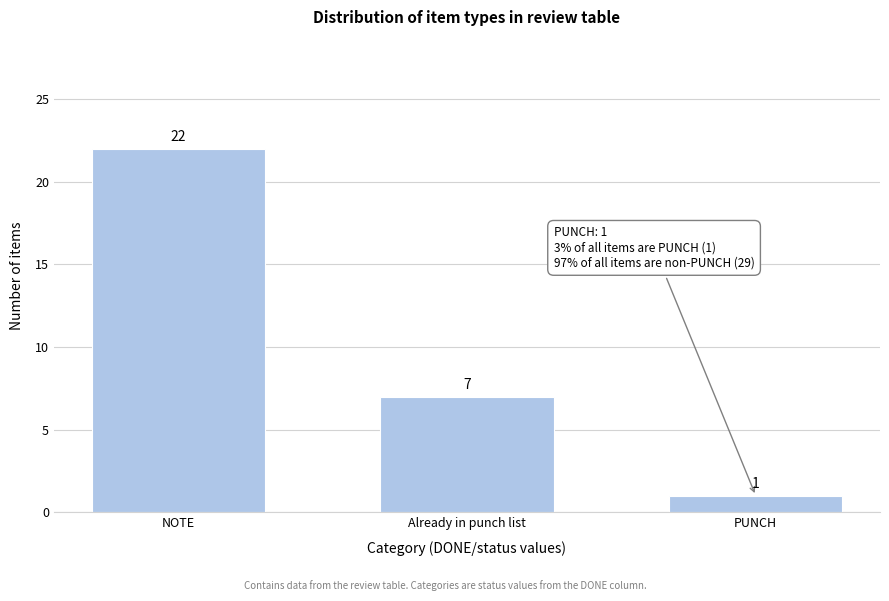

Reading left to right, transcribe all the data shown in this chart.

NOTE=22	Already in punch list=7	PUNCH=1